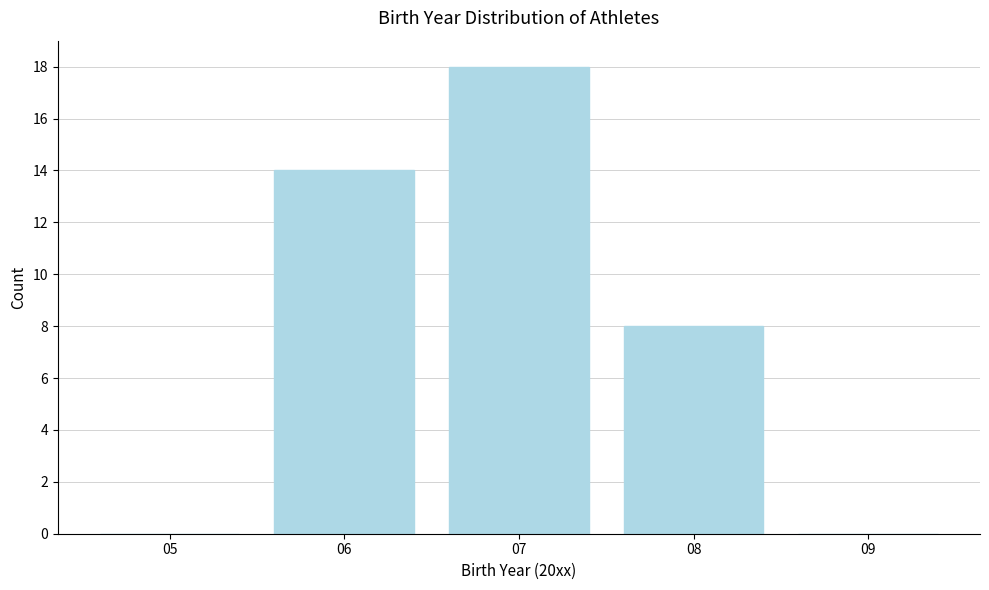

Reading left to right, list all the values displayed in this chart.

05=0	06=14	07=18	08=8	09=0